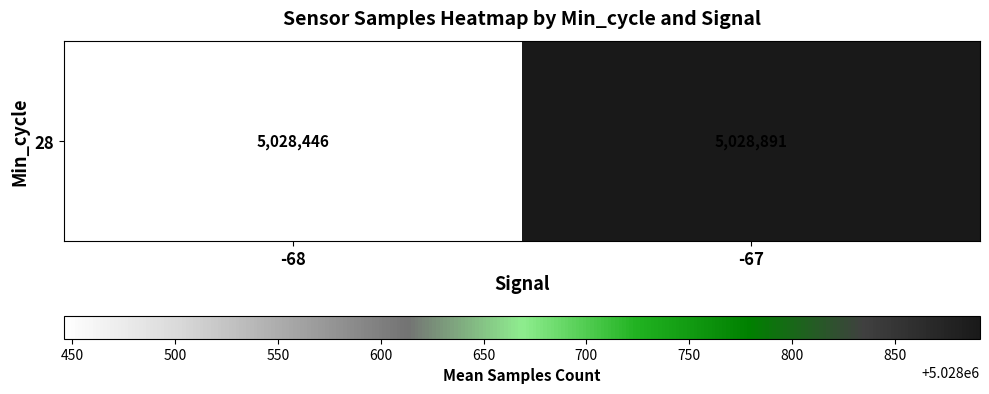

Reading left to right, list all the values displayed in this chart.

-68=5028445.9	-67=5028891.5